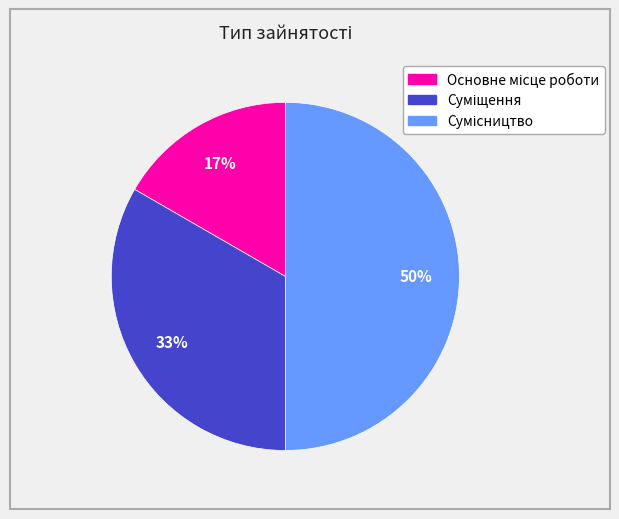

To the nearest percent, what is the average slice percentage?

33%